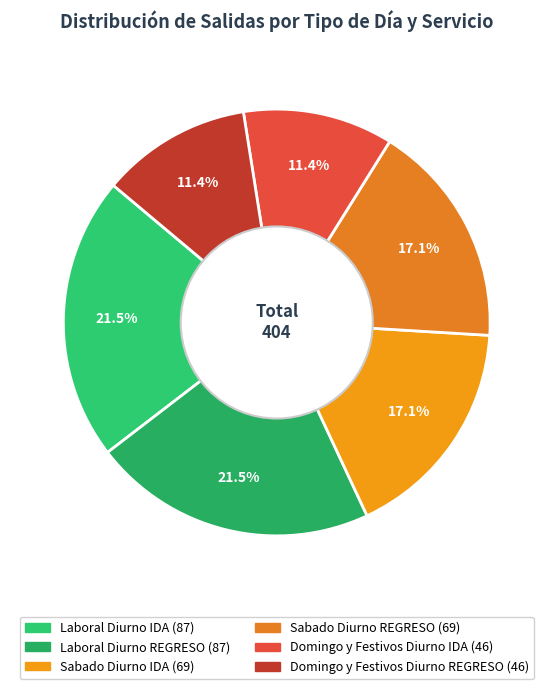

Does Sabado Diurno IDA represent more than half of the total?

No